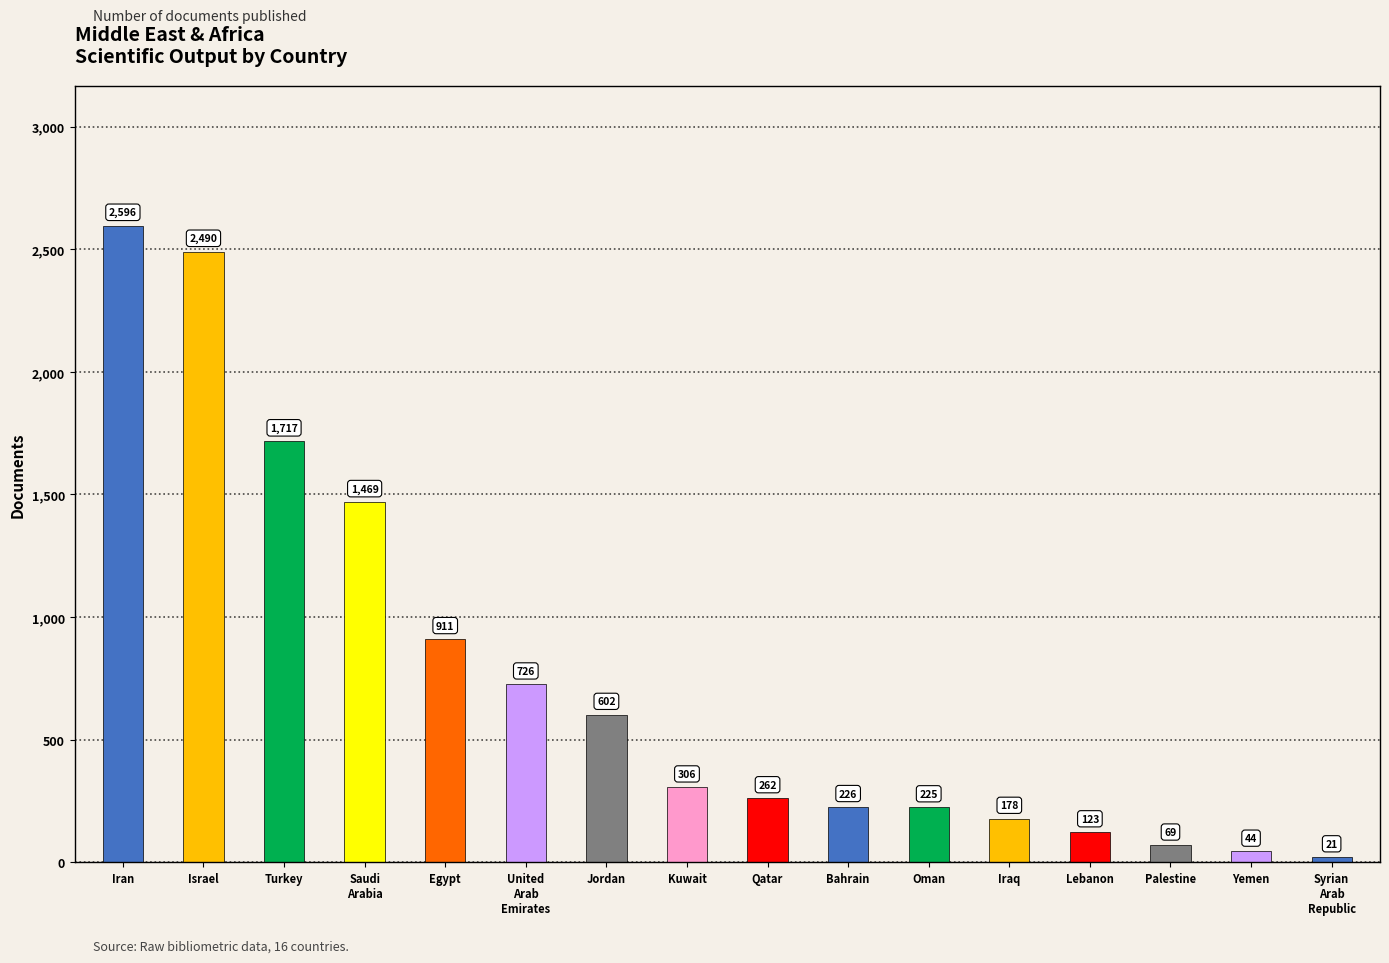

What is the change in value from Bahrain to Lebanon?

-103